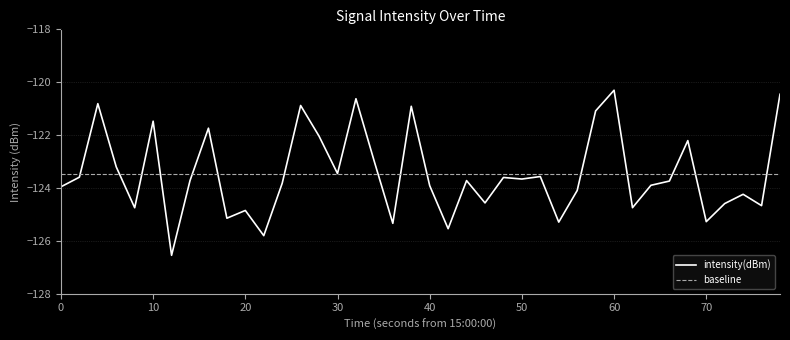

Is it true that intensity(dBm) equals -120.3 at 60?

True